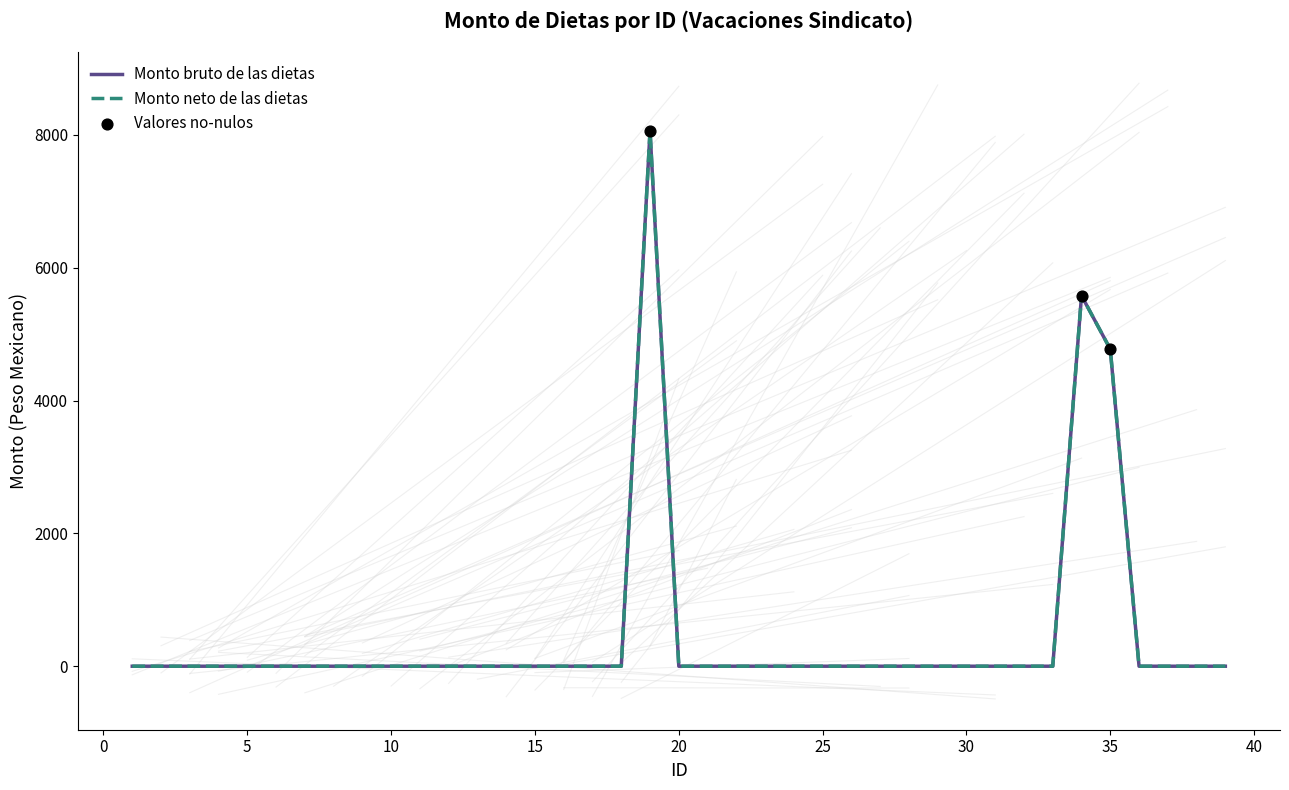

At how many categories does at least one series exceed 6889?

1